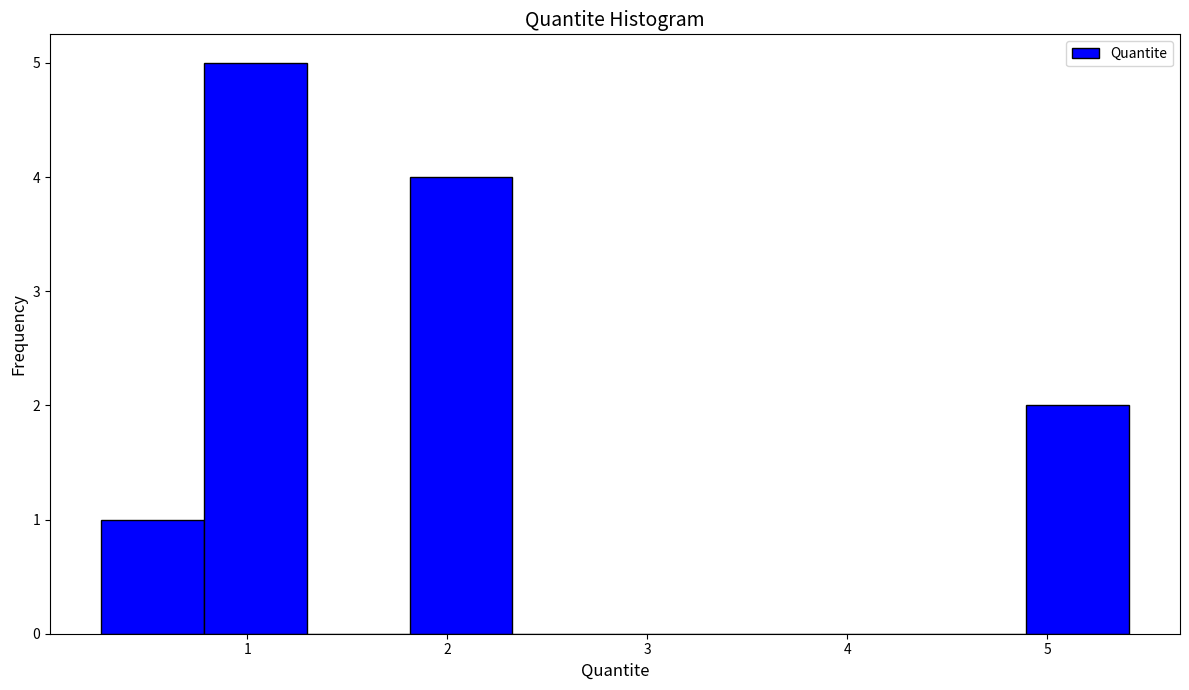

Reading left to right, list every bar in this chart as the range it spans on the x-axis followed by its height. Neither the bar edges nor the heights are printed on the chart, so give them approximately, as read against the axes.

0.3 to 0.8: 1
0.8 to 1.3: 5
1.3 to 1.8: 0
1.8 to 2.3: 4
2.3 to 2.8: 0
2.8 to 3.4: 0
3.4 to 3.9: 0
3.9 to 4.4: 0
4.4 to 4.9: 0
4.9 to 5.4: 2